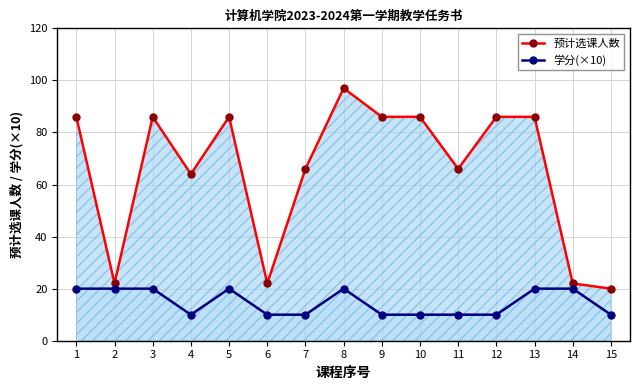

What is the value of the 学分(×10) point at the 6th from the left?

10